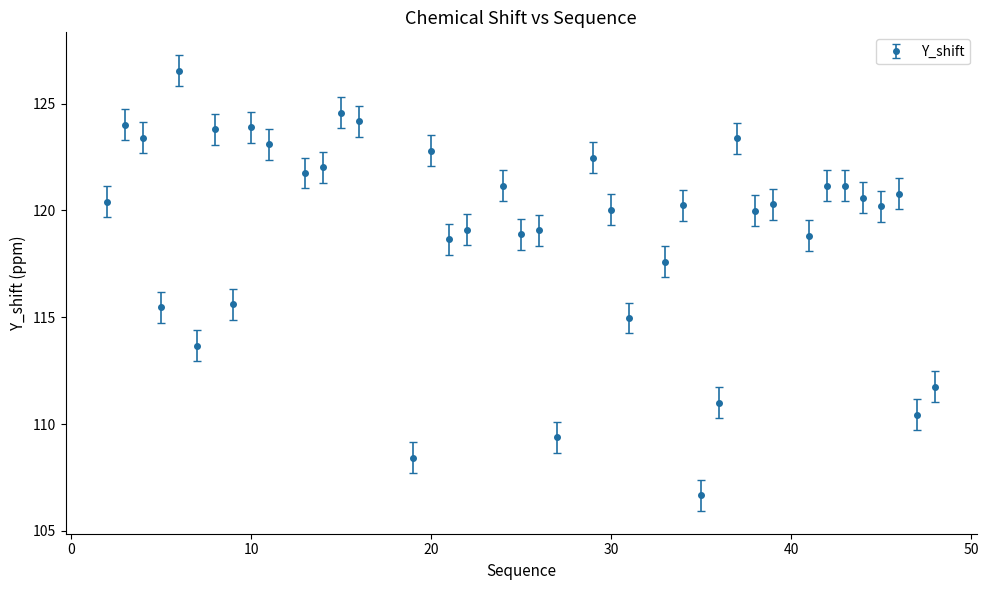

How many categories are shown in the chart?

40